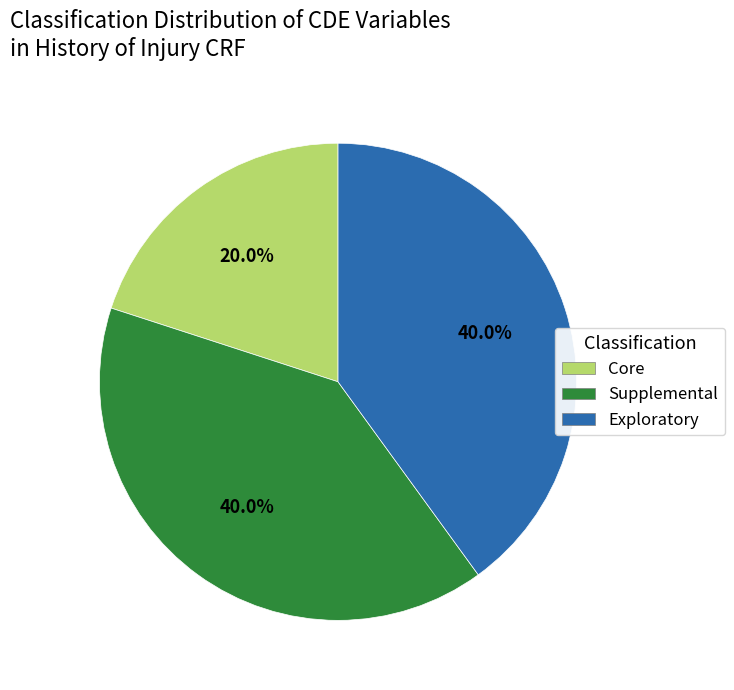

Is Core the majority of the pie?

No